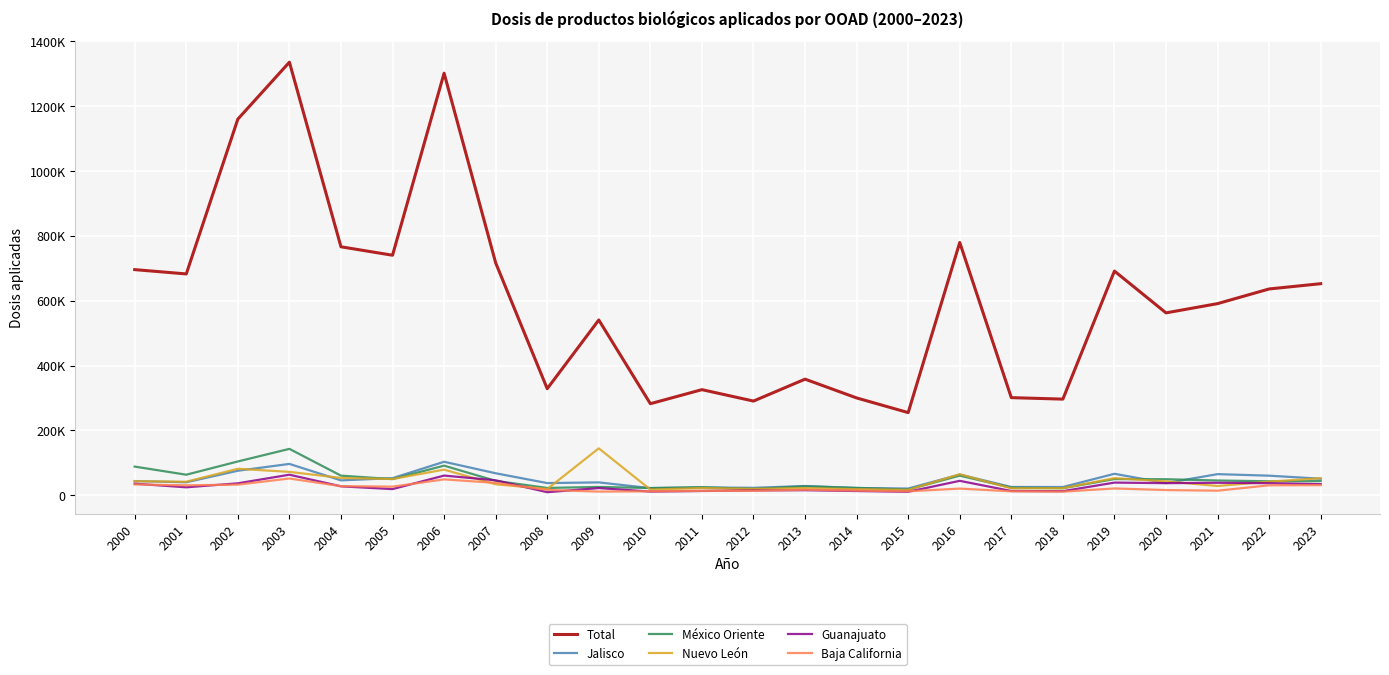

List the series in order of their peak value, highest first.

Total, Nuevo León, México Oriente, Jalisco, Guanajuato, Baja California